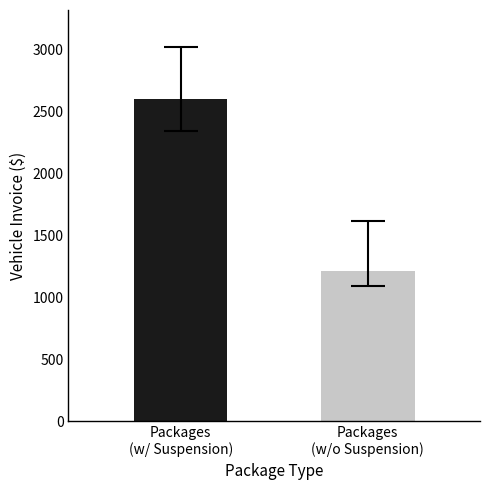

What is the change in value from Packages
(w/ Suspension) to Packages
(w/o Suspension)?

-1390.8